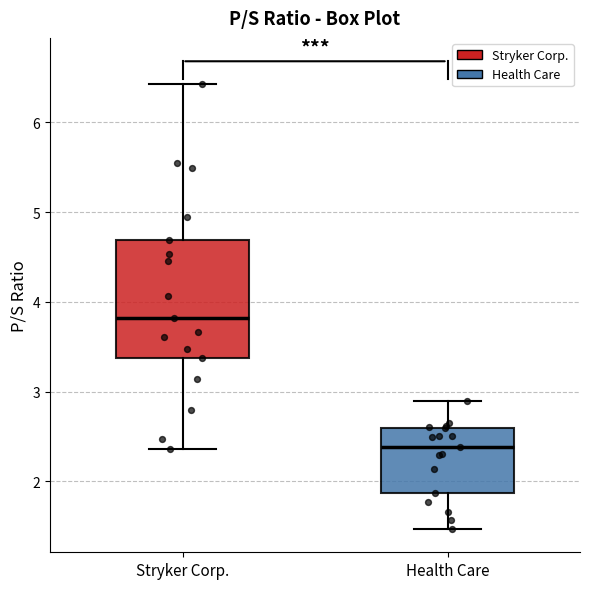

Where does the median line of the box for Stryker Corp. sit on the y-axis? The values are not printed on the chart, so give them approximately, as read against the axis.

3.8